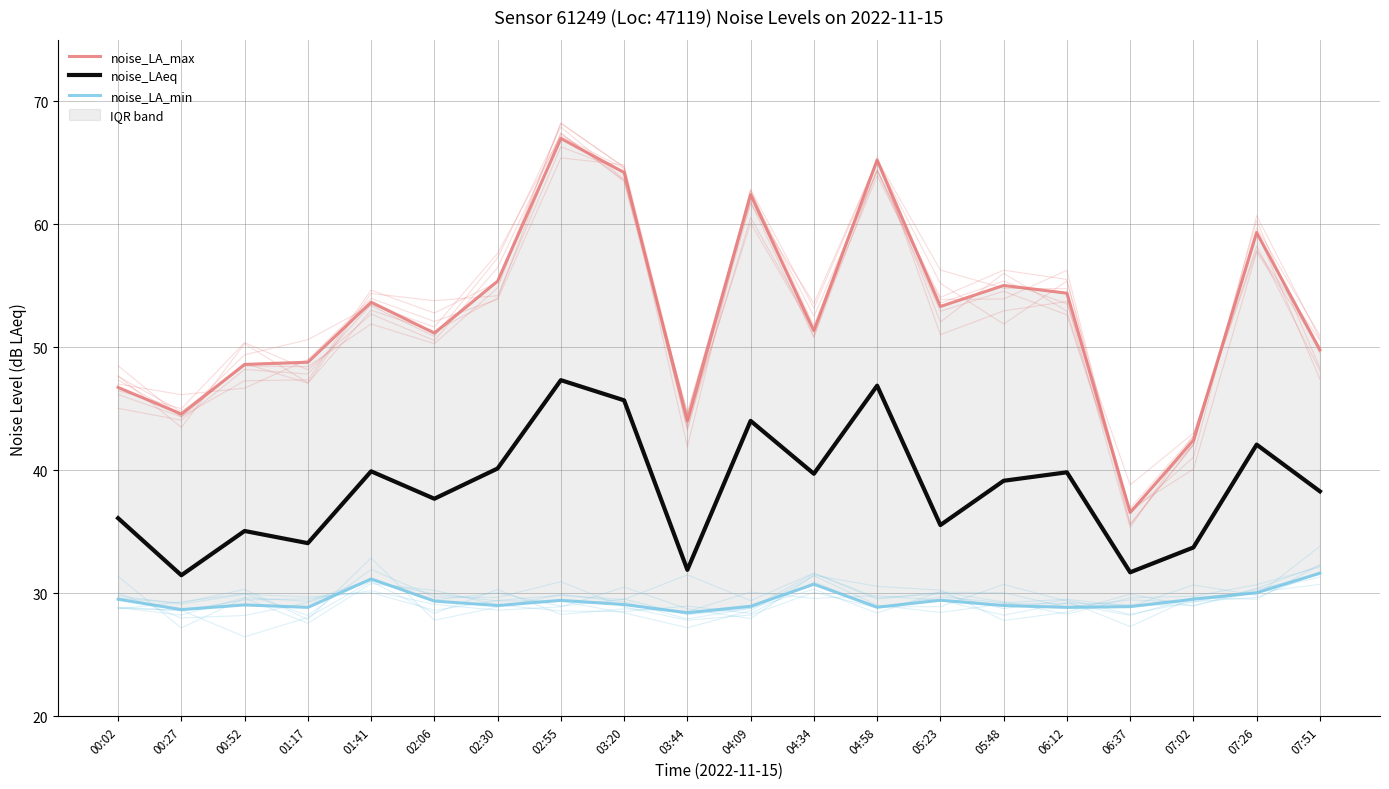

Rank the categories by noise_LA_max value from lowest to highest.

06:37, 07:02, 03:44, 00:27, 00:02, 00:52, 01:17, 07:51, 02:06, 04:34, 05:23, 01:41, 06:12, 05:48, 02:30, 07:26, 04:09, 03:20, 04:58, 02:55